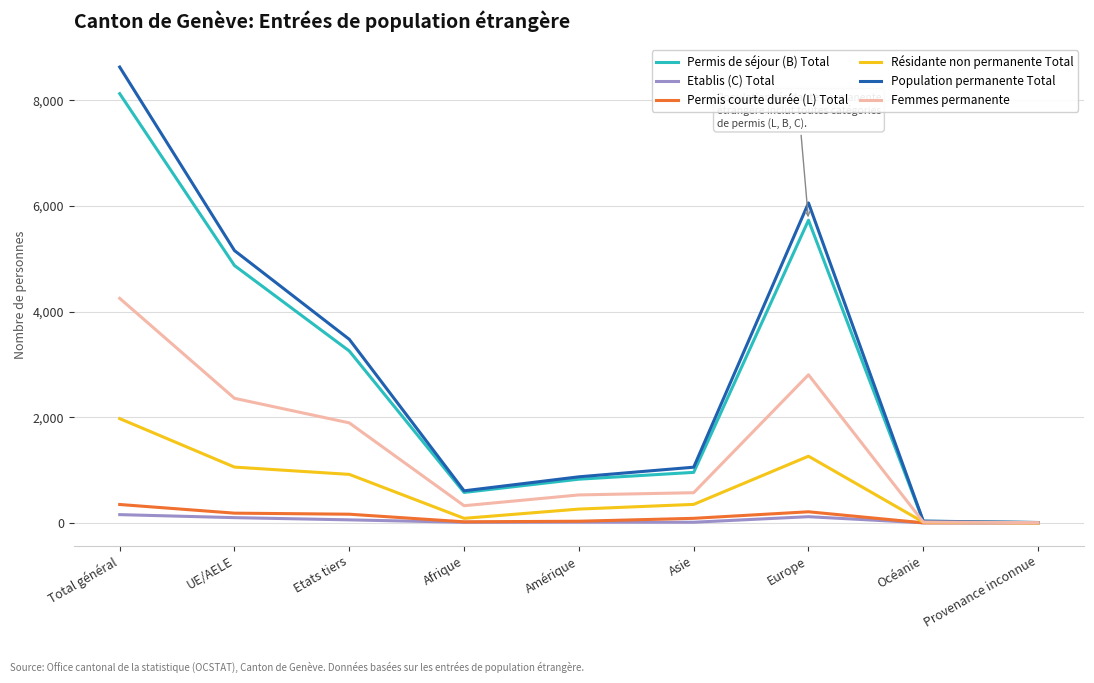

What is the difference between the Population permanente Total values at Asie and Océanie?

1021